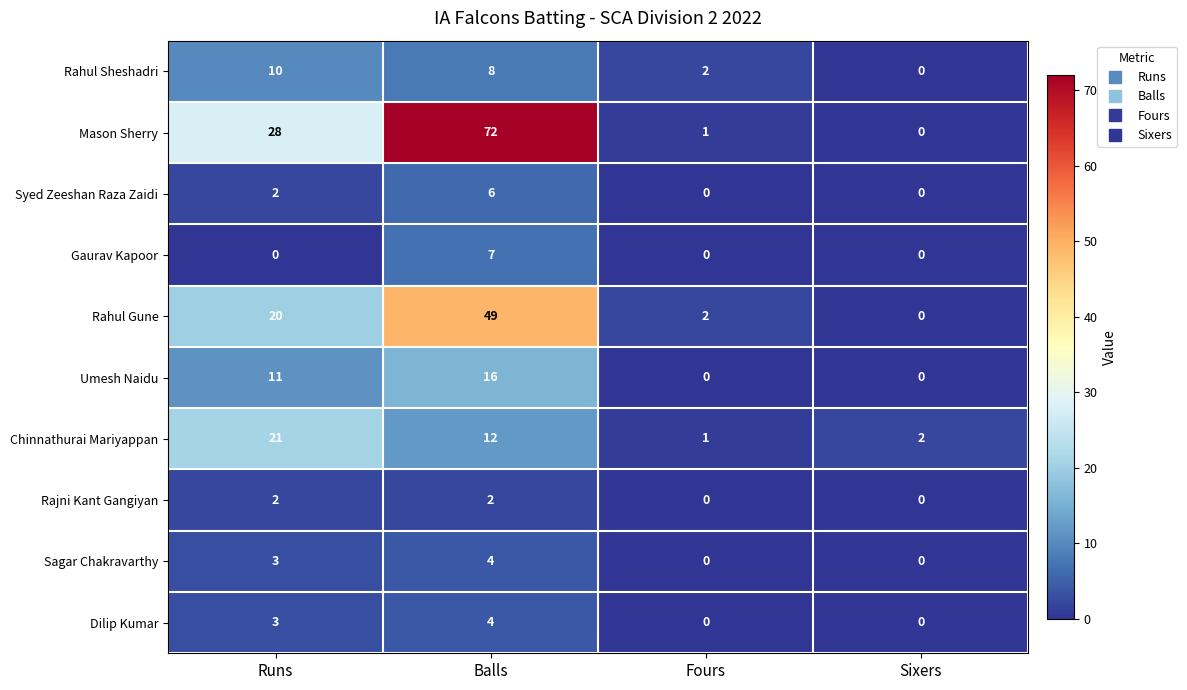

What is the total value across all series at Balls?

180